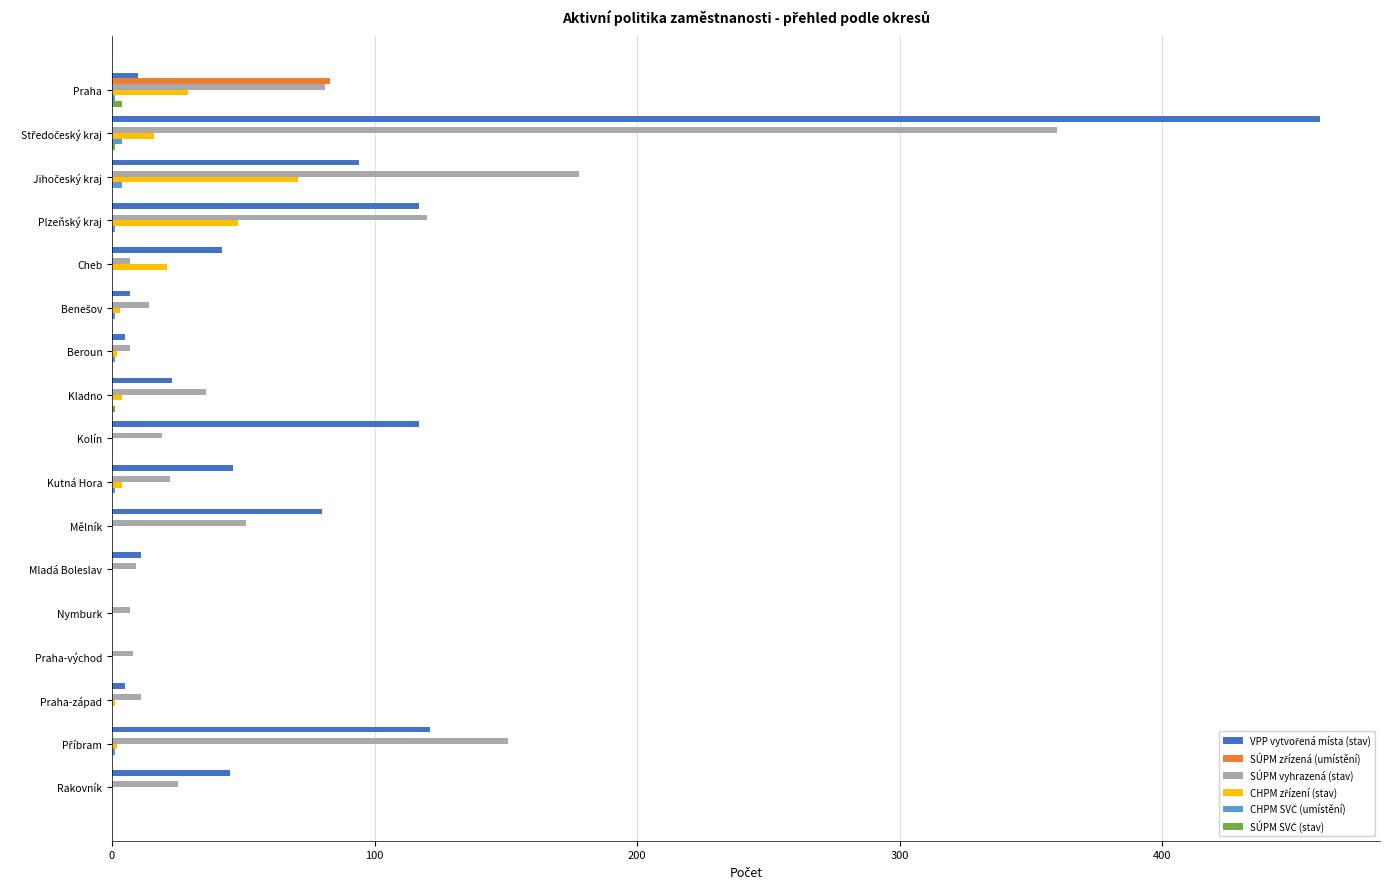

What is the maximum value shown in the chart?

460